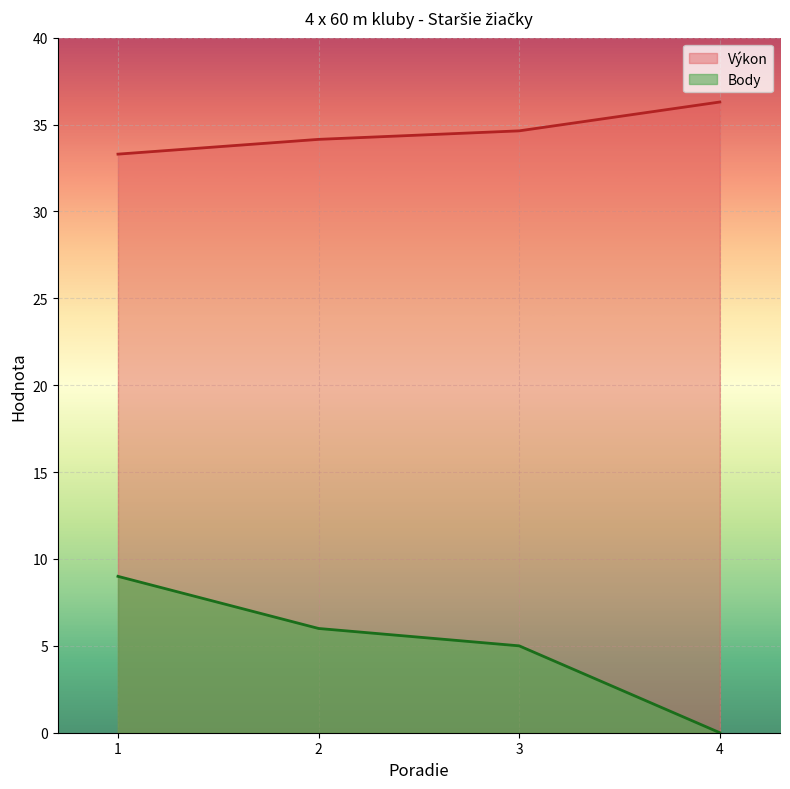

Rank the series at 4 from lowest to highest value.

Body, Výkon